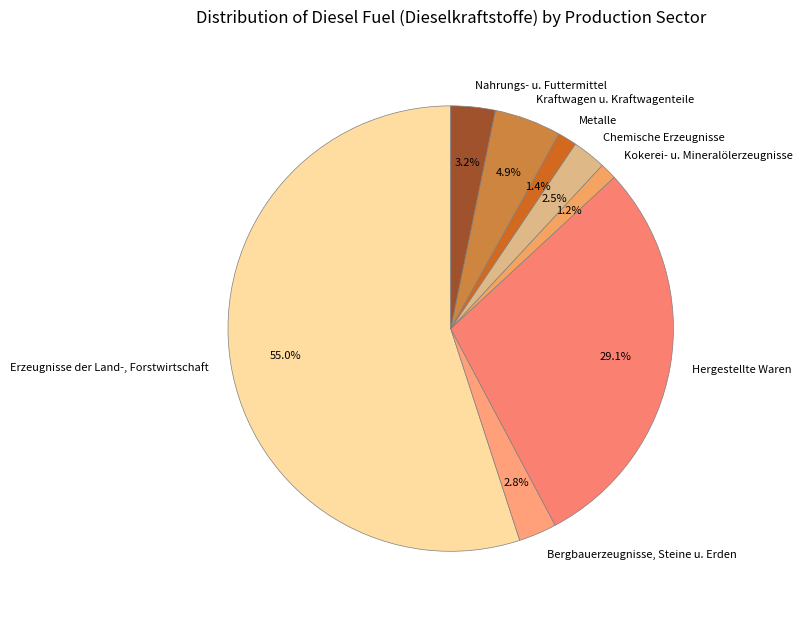

Which has a higher value, Hergestellte Waren or Kokerei- u. Mineralölerzeugnisse?

Hergestellte Waren